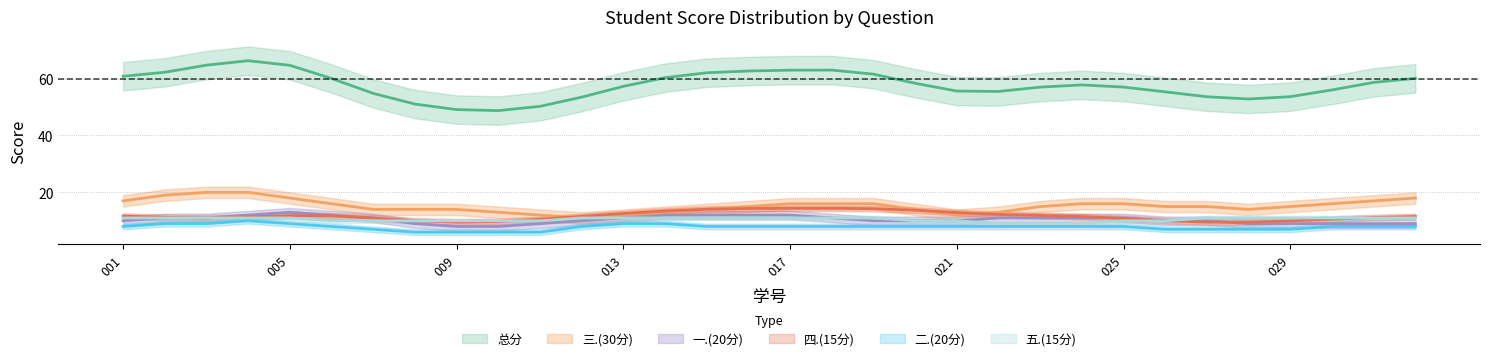

True or false: 三.(30分) has a value of 18.0 at 2024070001.

True